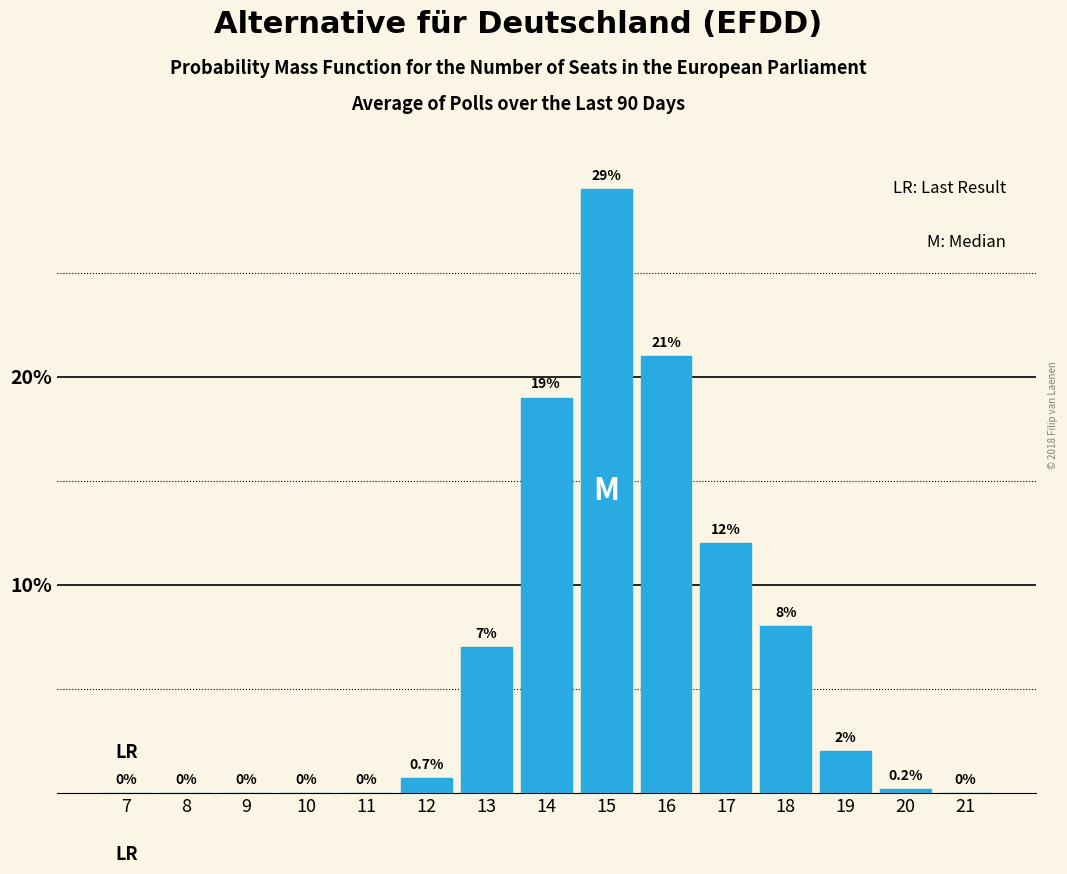

Reading left to right, list all the values displayed in this chart.

7=0.0	8=0.0	9=0.0	10=0.0	11=0.0	12=0.7	13=7.0	14=19.0	15=29.0	16=21.0	17=12.0	18=8.0	19=2.0	20=0.2	21=0.0